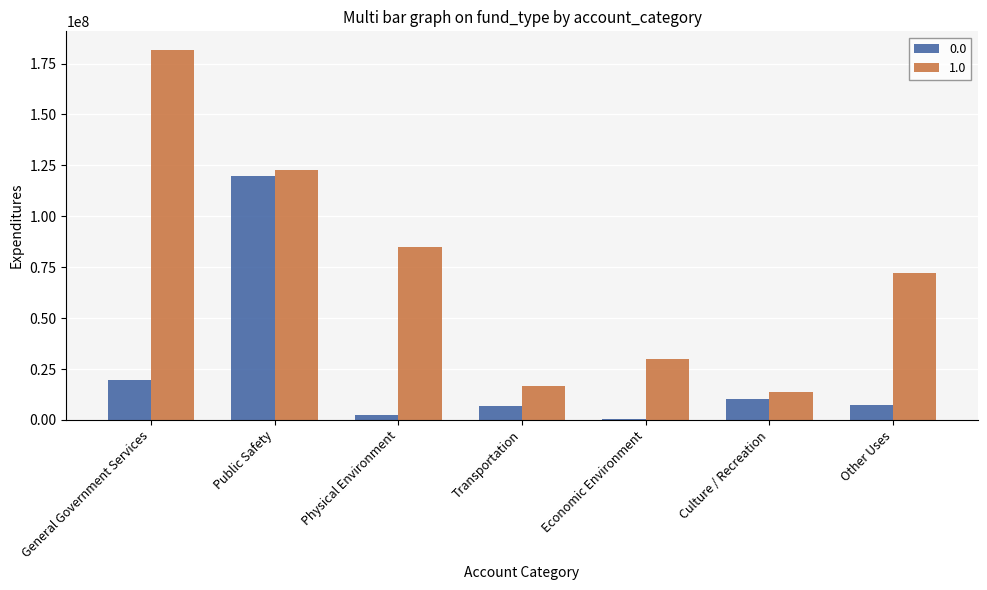

What is the total value across all series at Transportation?

23903193